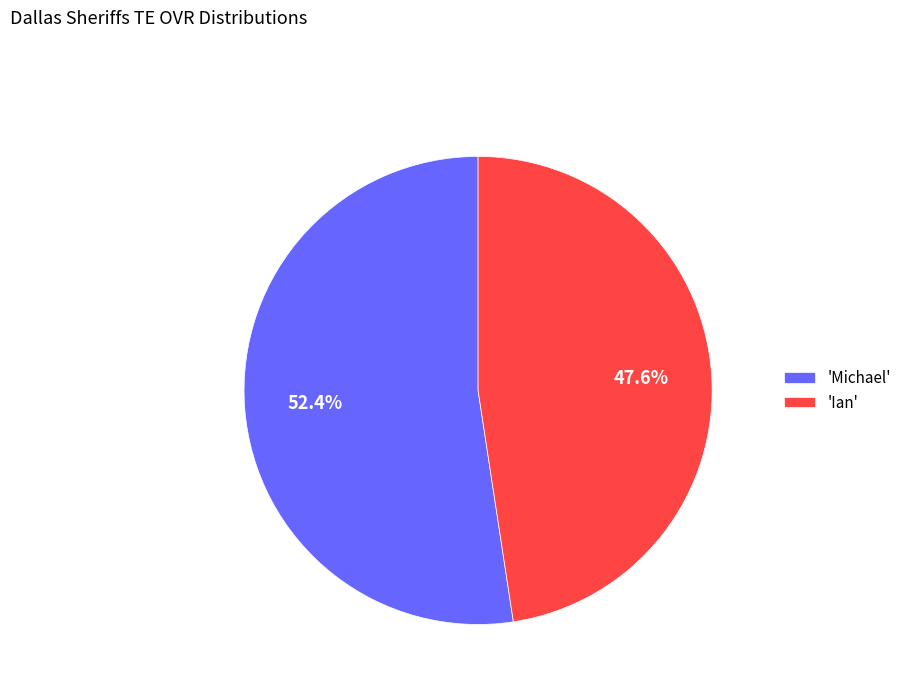

Rank the categories by value from highest to lowest.

'Michael', 'Ian'